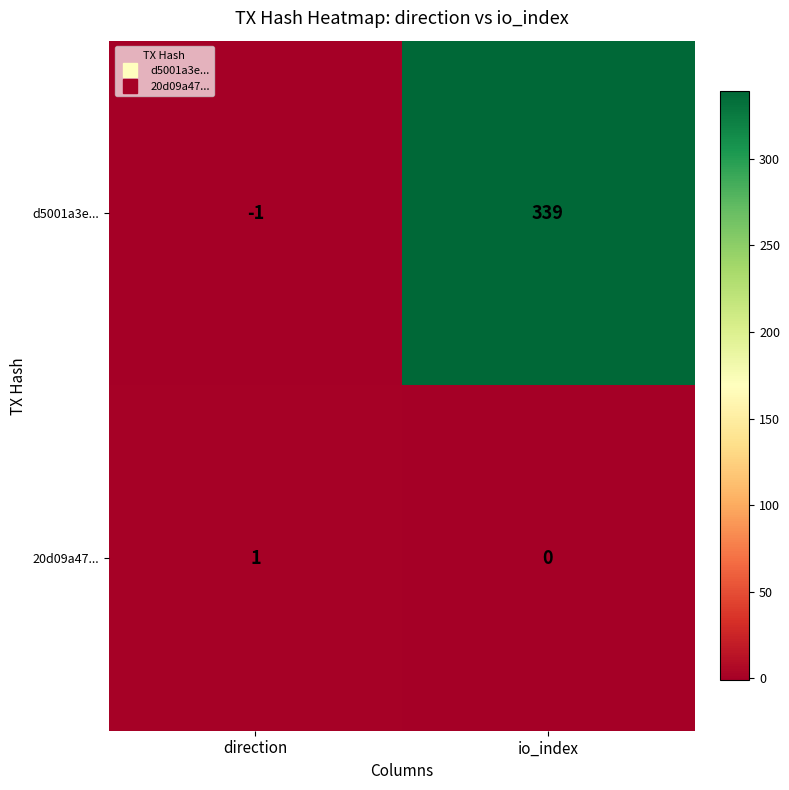

Reading right to left, extract all data points from this chart.

d5001a3e...: 339	-1
20d09a47...: 0	1